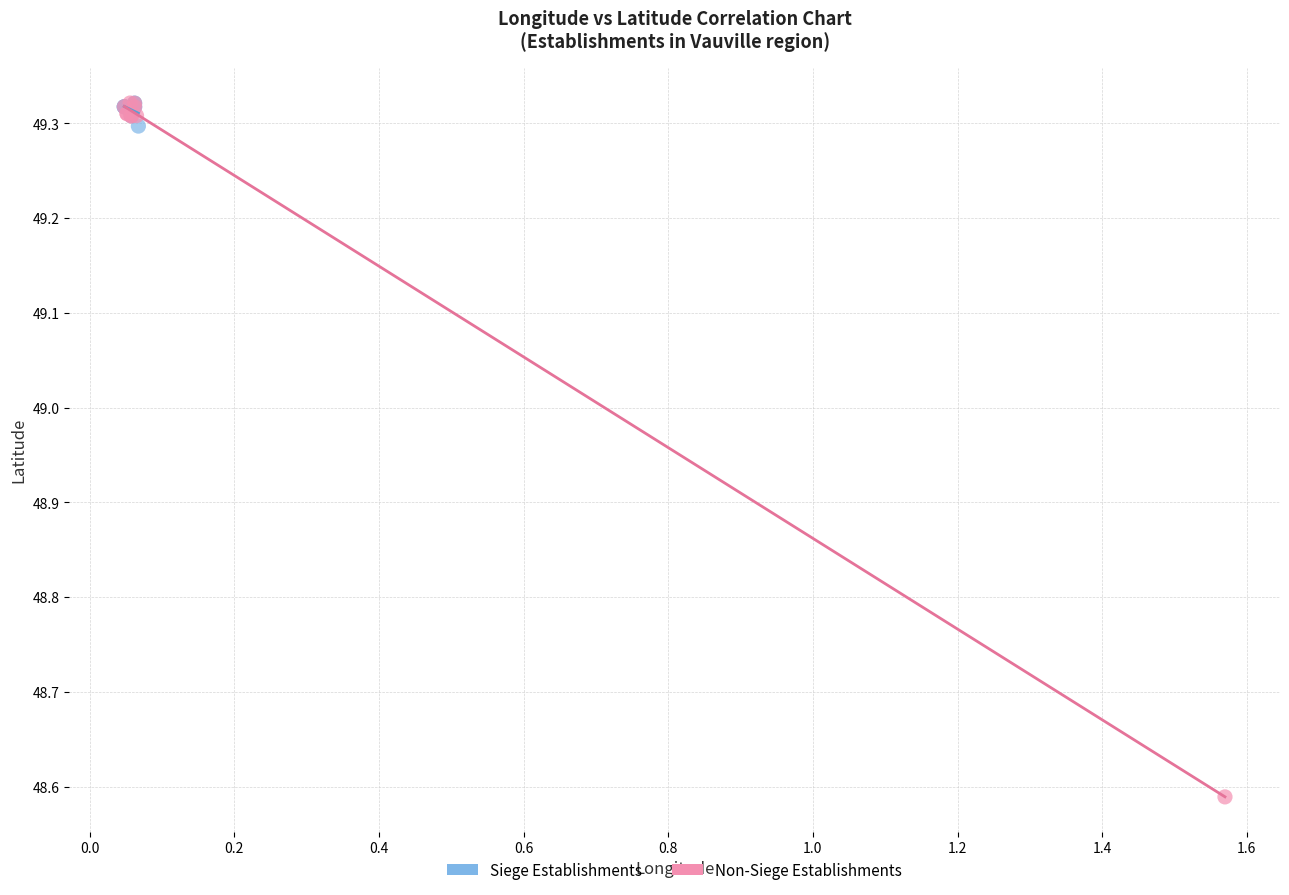

Which series reaches the minimum Y coordinate?

Non-Siege Establishments